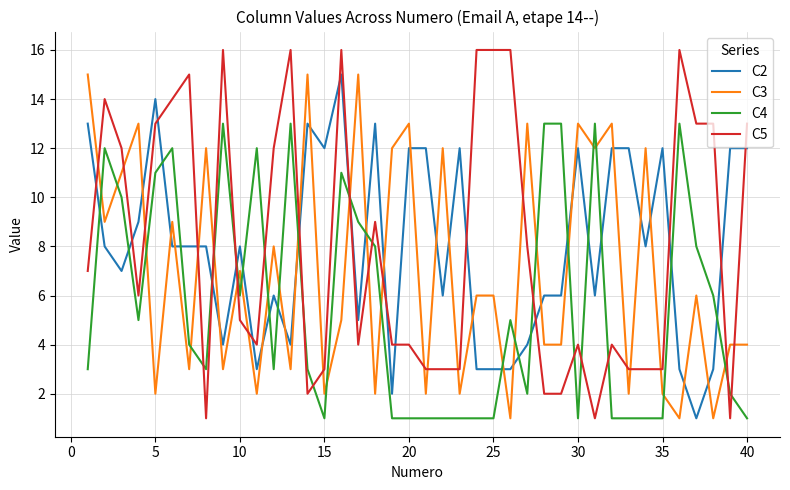

Which series has the widest spread of values?

C5